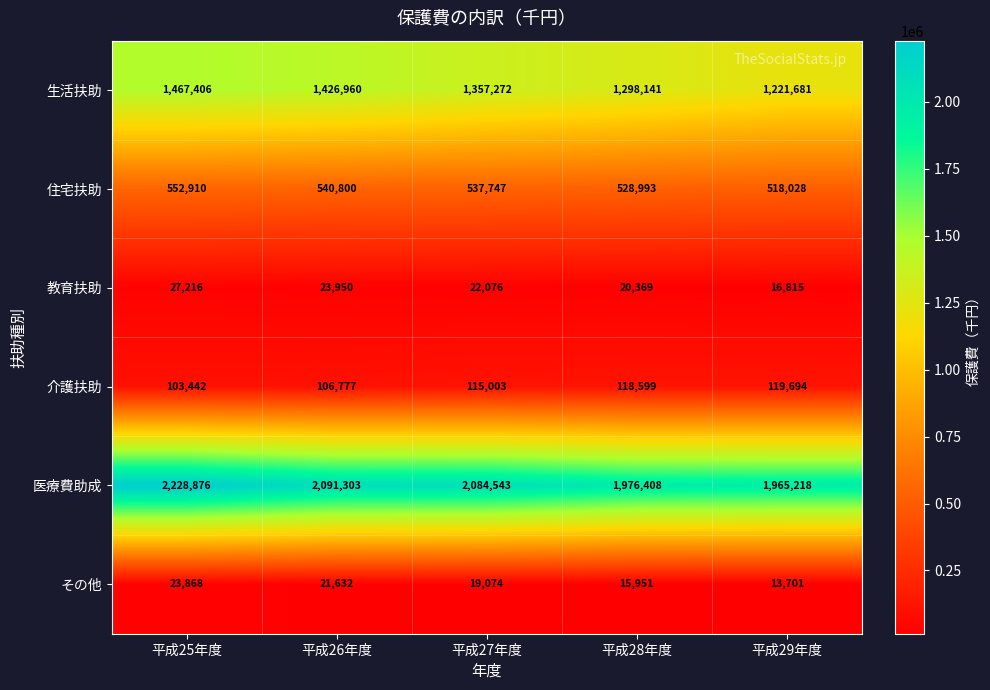

Read the 介護扶助 value at 平成29年度.

119694